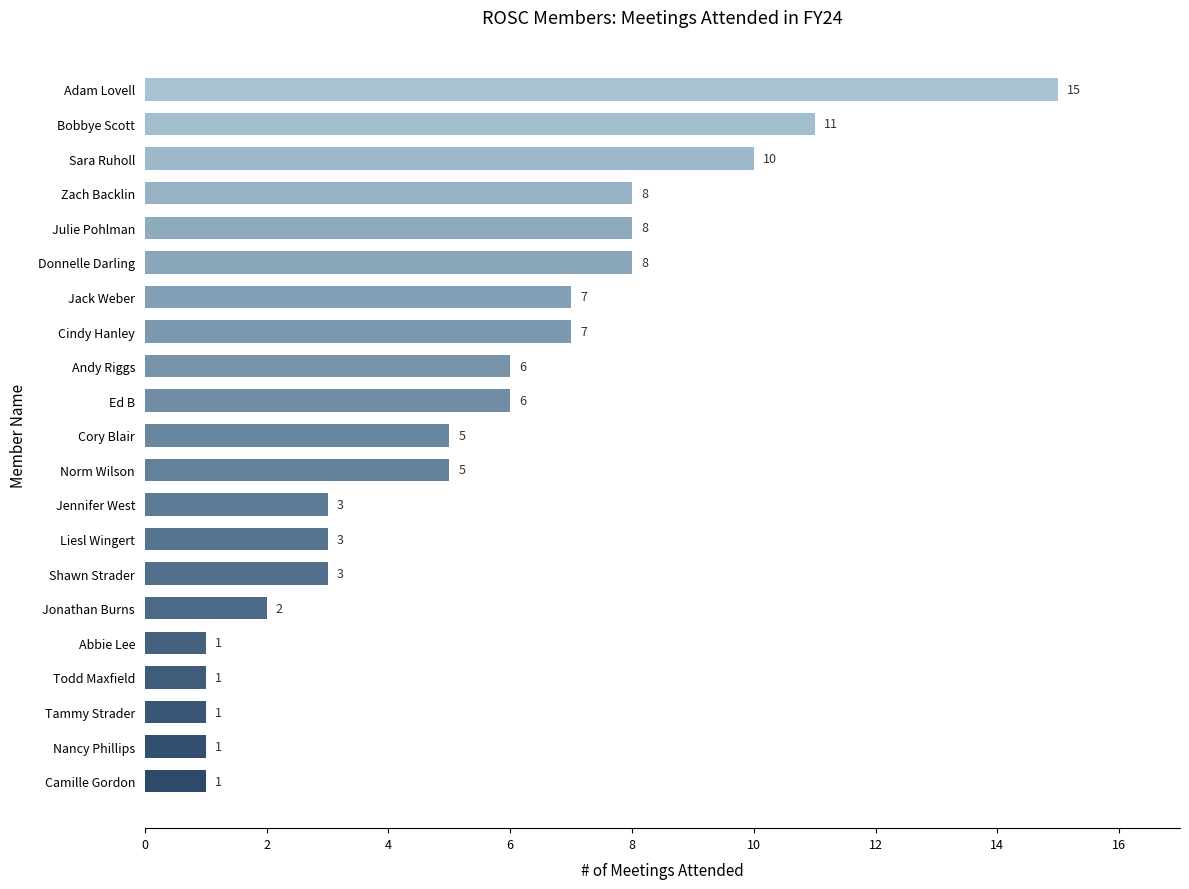

How many values are below 5?

9